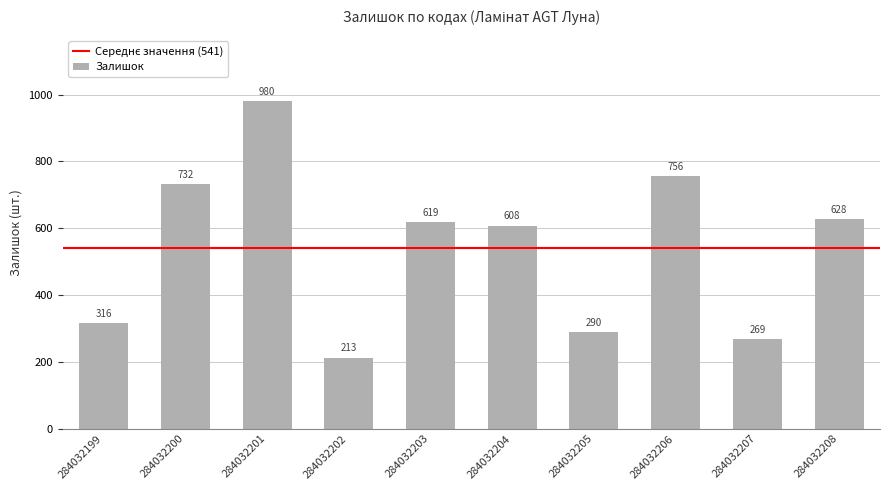

The value at 284032206 is 756. True or false?

True